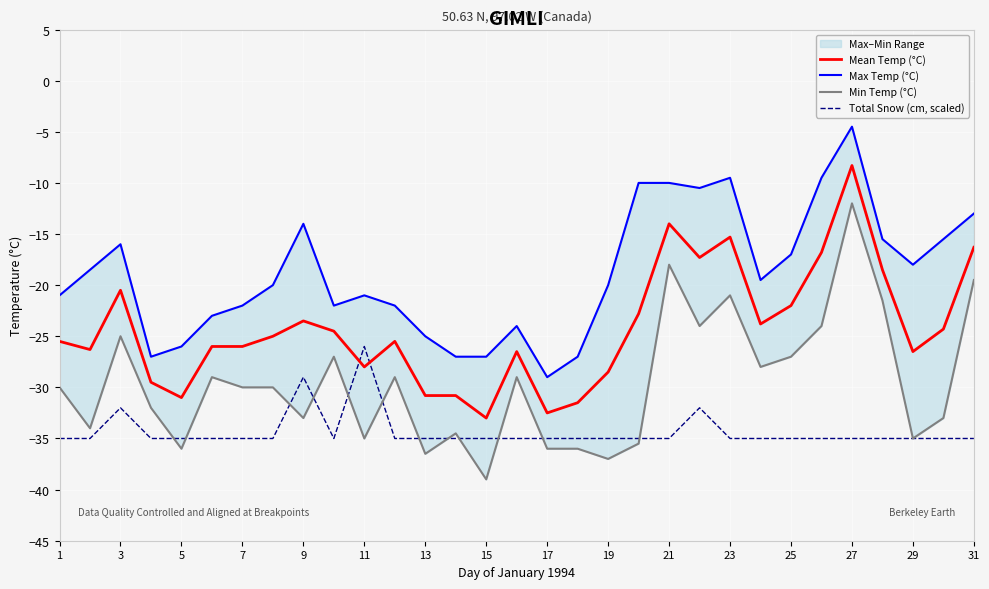

Is it true that Mean Temp (°C) equals -14.2 at 19?

False